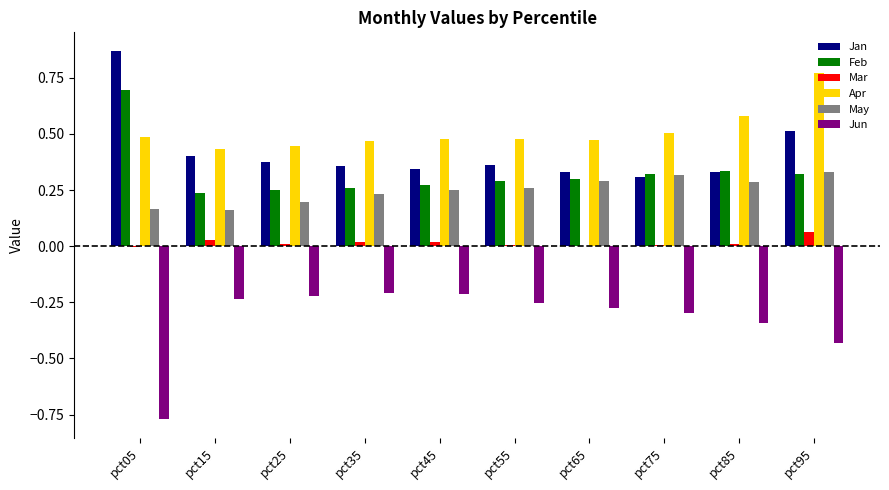

What is the total value across all series at pct95?

1.6